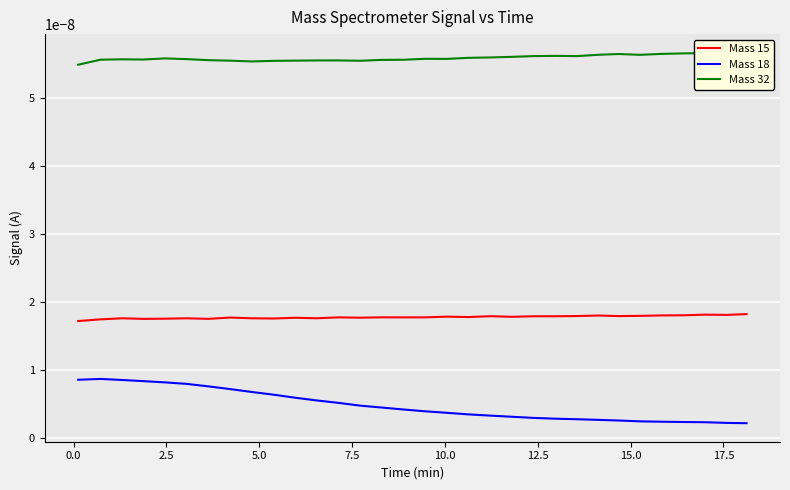

Which series has the largest total across all categories?

Mass 32